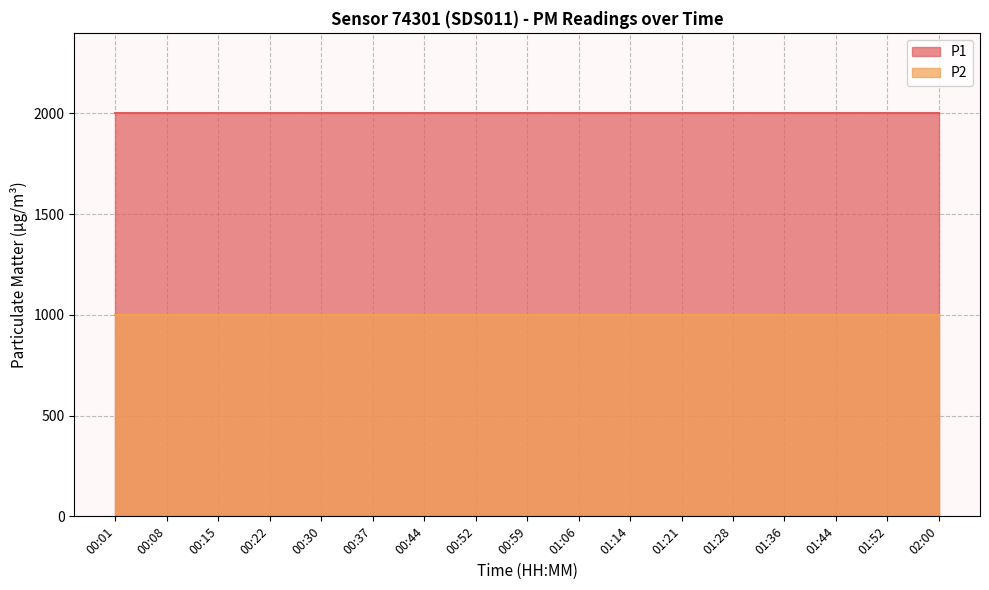

Reading left to right, list all the values displayed in this chart.

P1: 1999.9	1999.9	1999.9	1999.9	1999.9	1999.9	1999.9	1999.9	1999.9	1999.9	1999.9	1999.9	1999.9	1999.9	1999.9	1999.9	1999.9
P2: 999.9	999.9	999.9	999.9	999.9	999.9	999.9	999.9	999.9	999.9	999.9	999.9	999.9	999.9	999.9	999.9	999.9